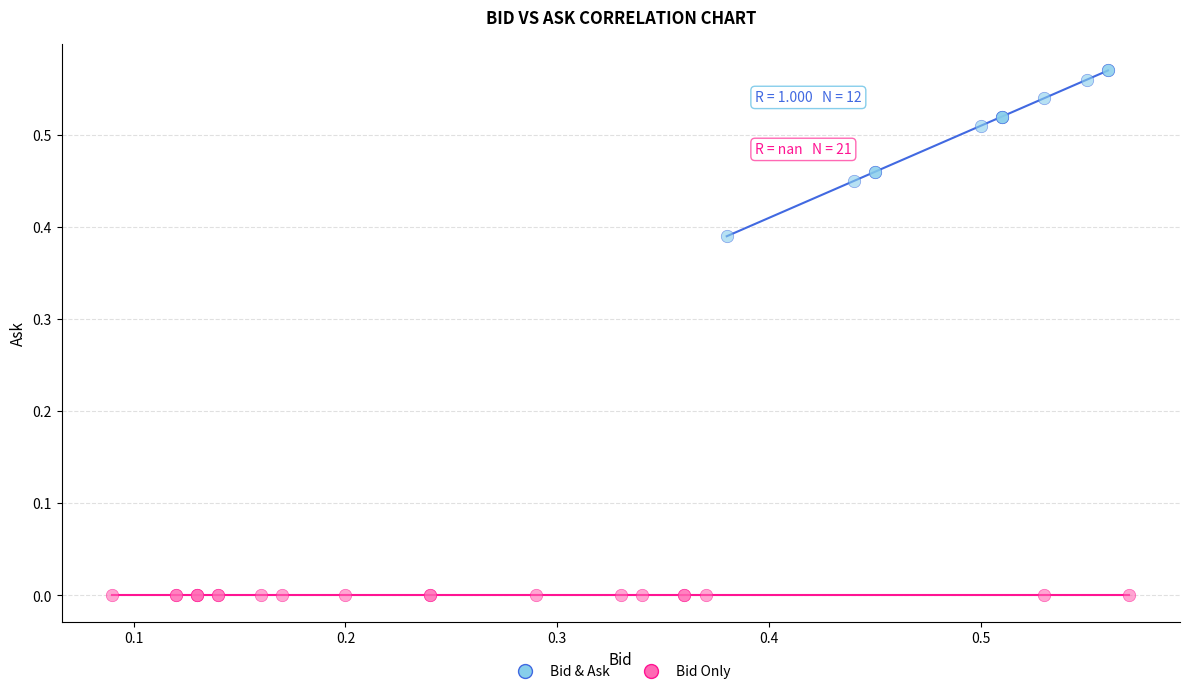

Which series contains the lowest Y value?

Bid Only